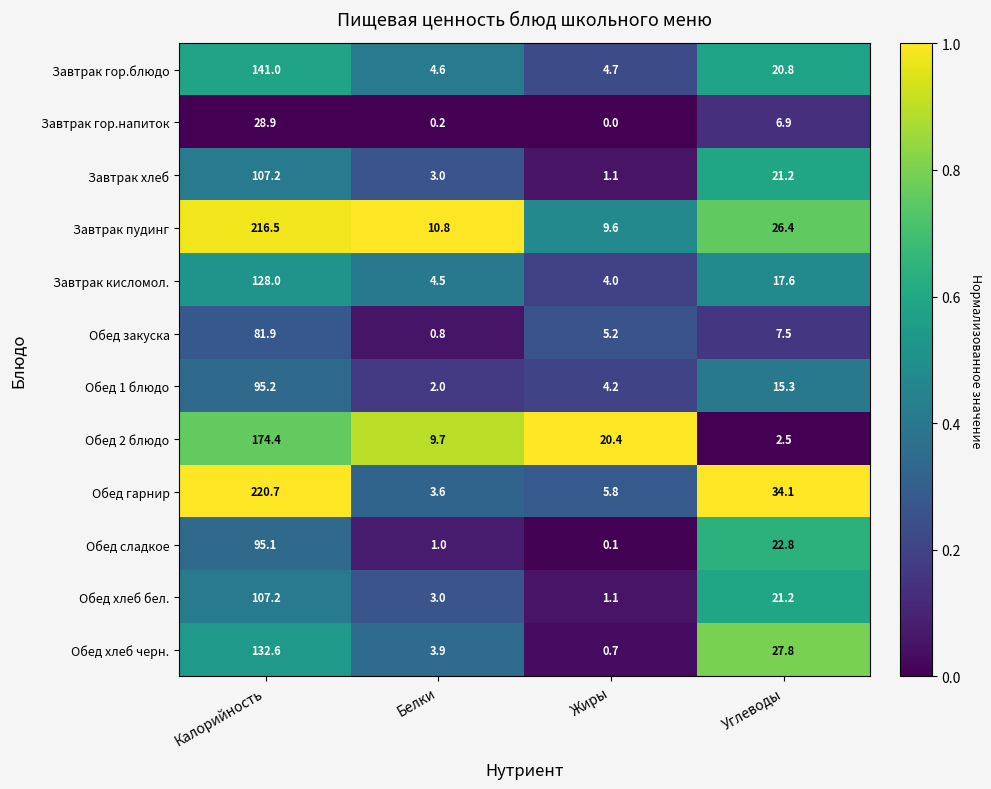

Which category has the highest value across all series?

Калорийность